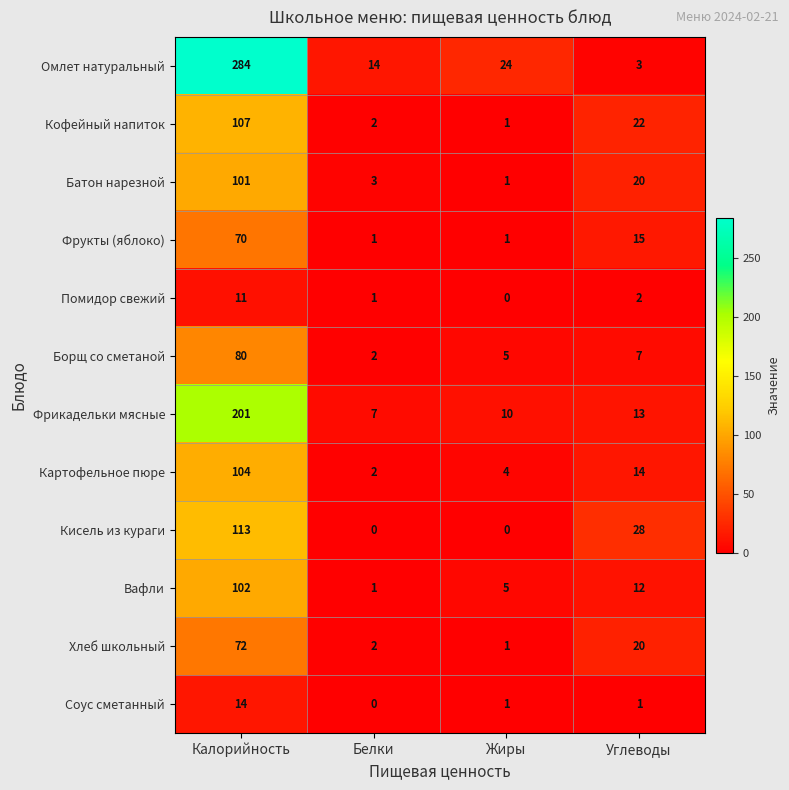

List the series in order of their peak value, highest first.

Омлет натуральный, Фрикадельки мясные, Кисель из кураги, Кофейный напиток, Картофельное пюре, Вафли, Батон нарезной, Борщ со сметаной, Хлеб школьный, Фрукты (яблоко), Соус сметанный, Помидор свежий